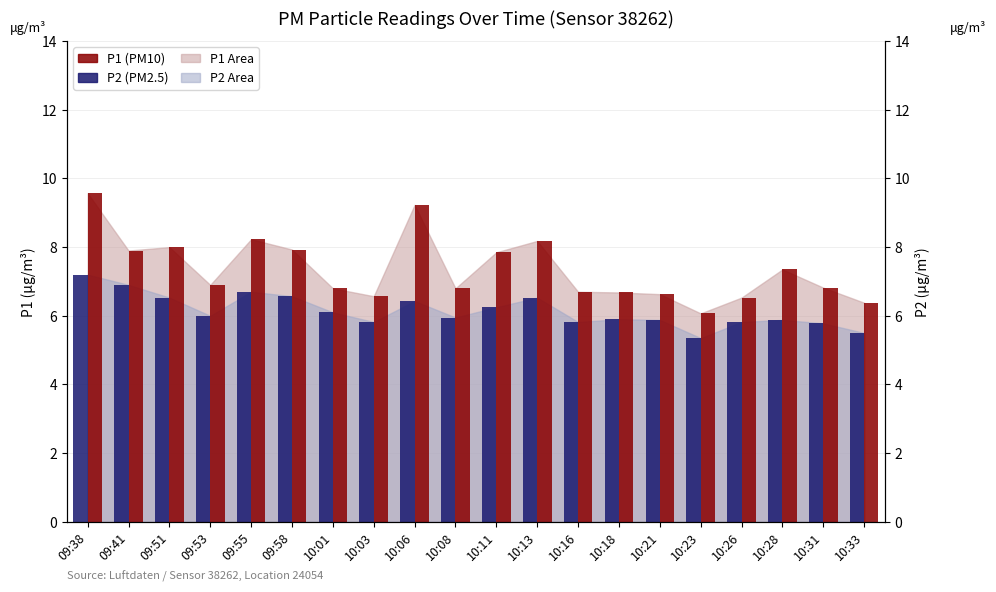

Is the value of P2 at 10:18 greater than the value of P1 at 10:16?

No